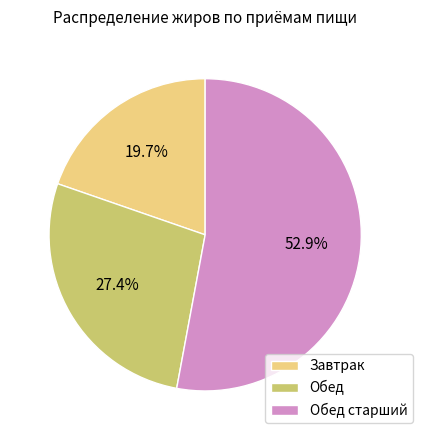

Rank the categories by value from lowest to highest.

Завтрак, Обед, Обед старший